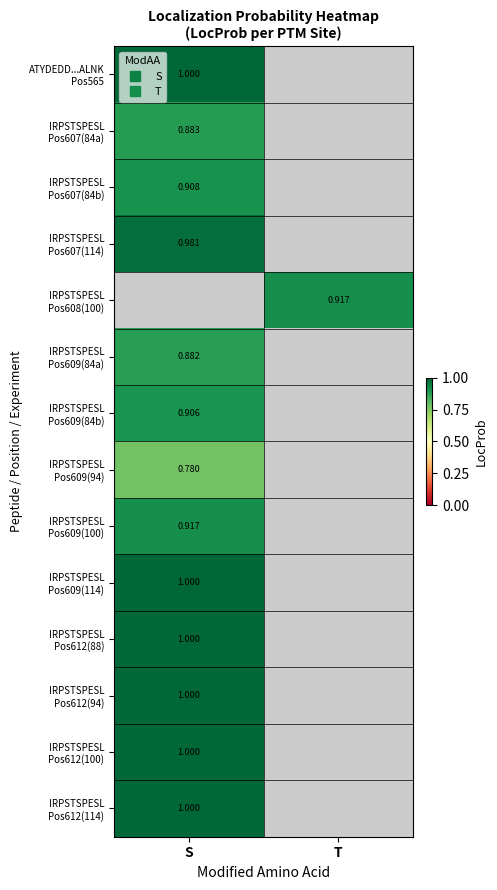

Count the number of data series in this chart.

14